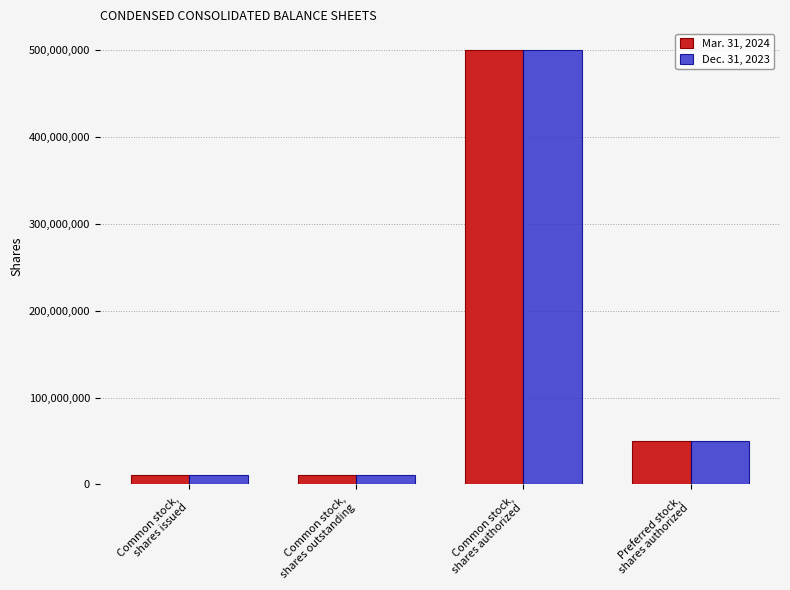

The Dec. 31, 2023 series shows 812668196 at Common stock,
shares authorized. True or false?

False